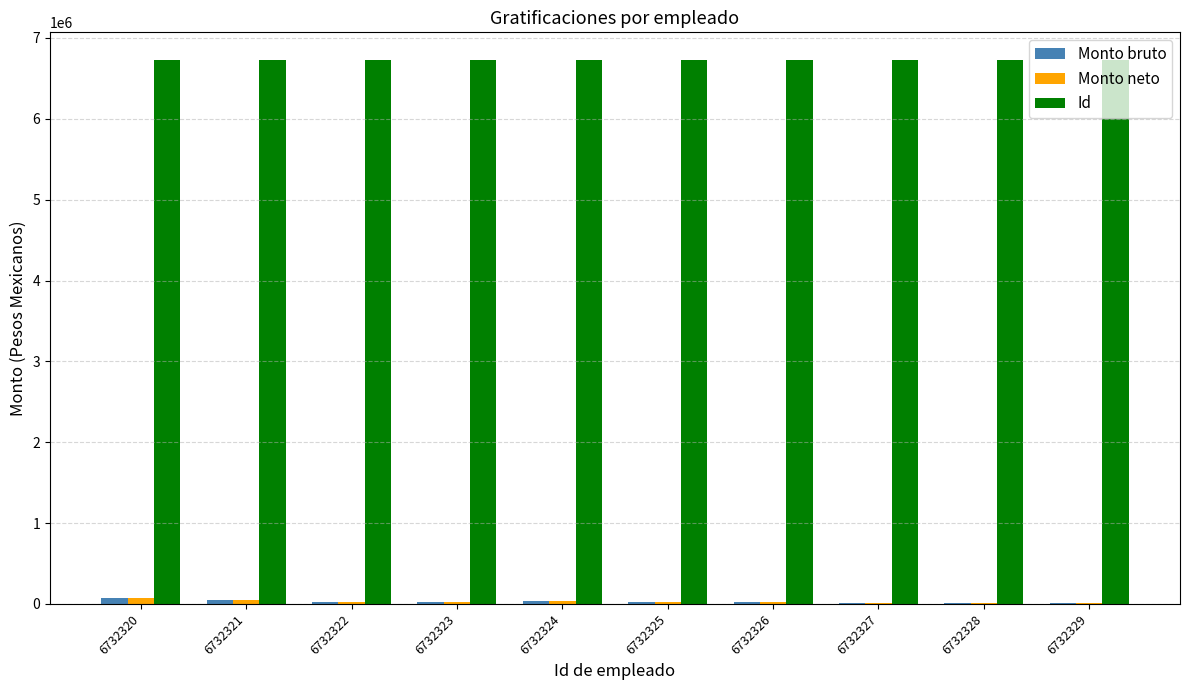

What is the greatest value displayed?

6732329.0